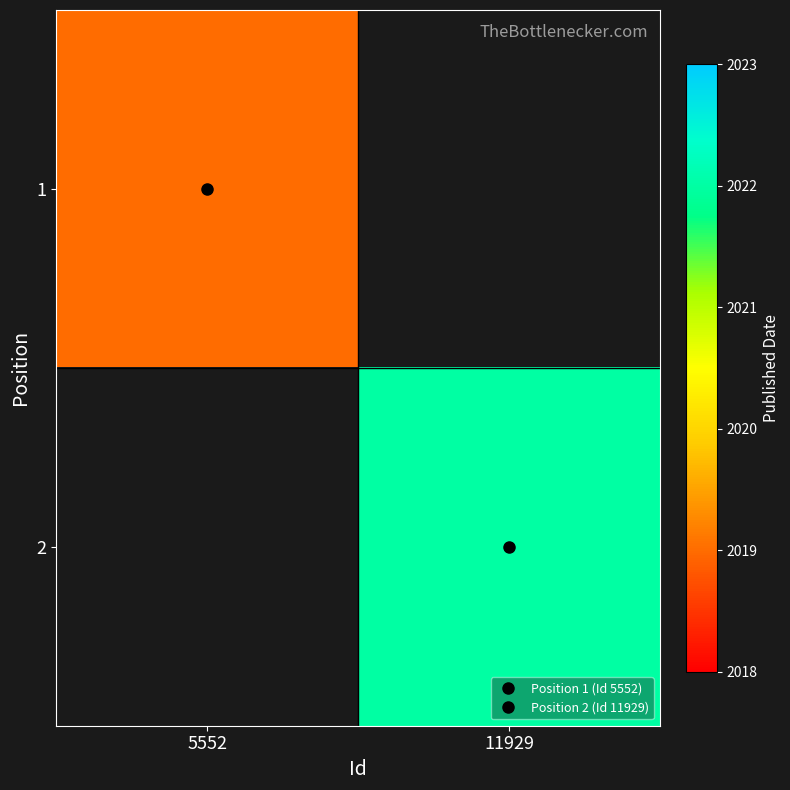

Reading left to right, extract all data points from this chart.

1: 5552=2019	11929=0
2: 5552=0	11929=2022